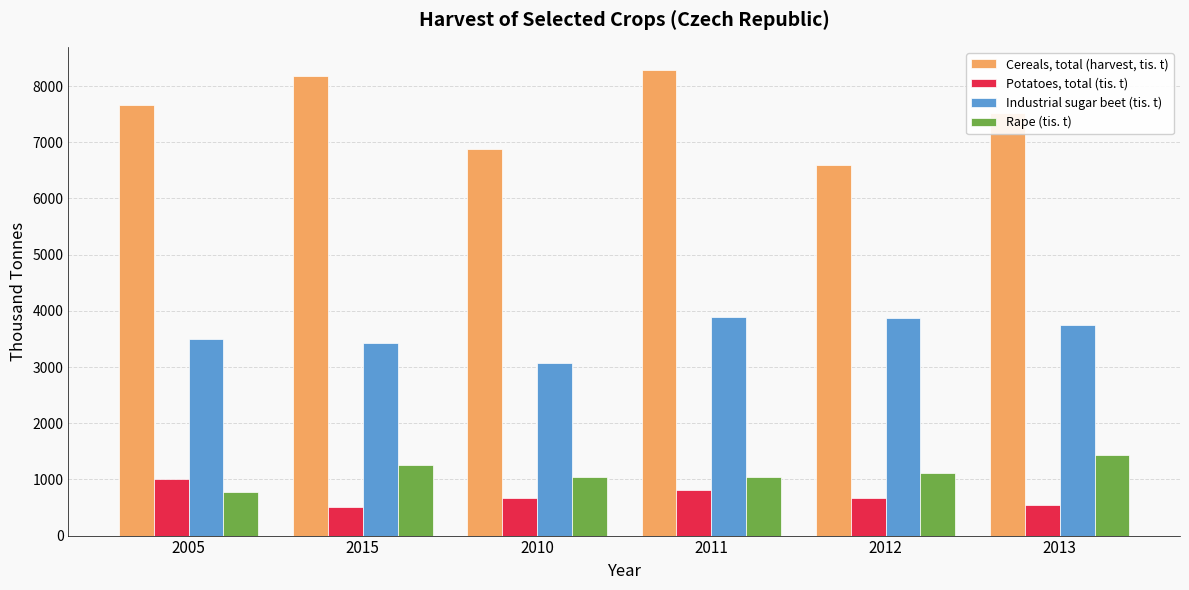

What value does the Industrial sugar beet (tis. t) series have at 2010?

3065